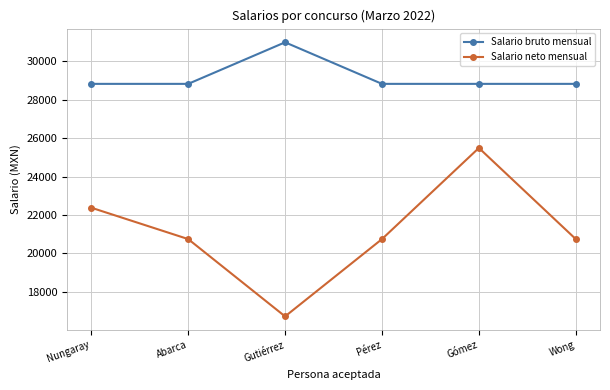

True or false: Salario neto mensual and Salario bruto mensual intersect in this chart.

False